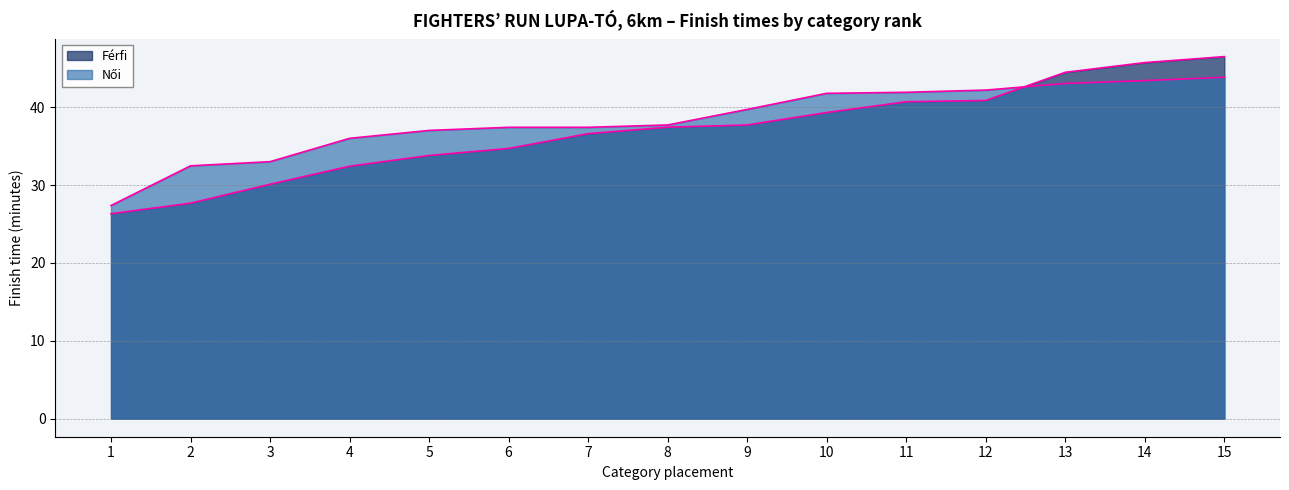

Does the chart have visible grid lines?

Yes